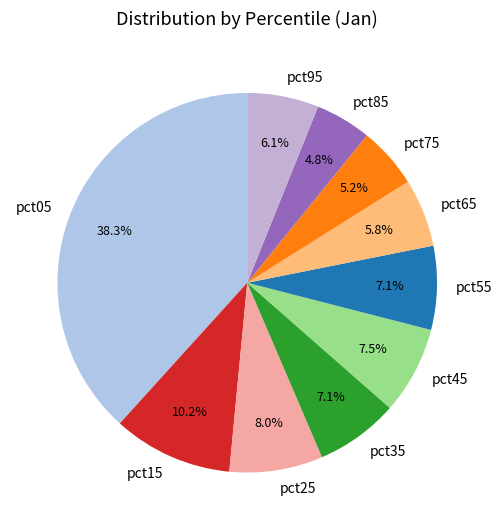

How much of the chart is everything except pct95?

93.9%